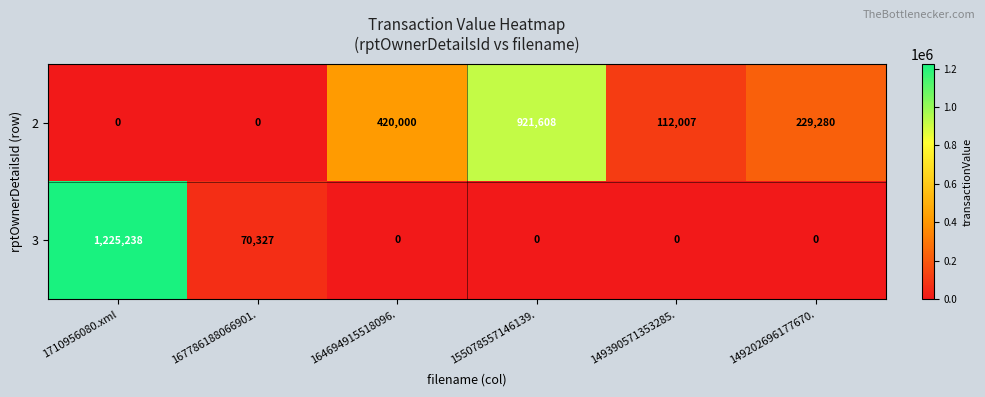

What is the sum of the 3 values at 167786188066901. and 155078557146139.?

70327